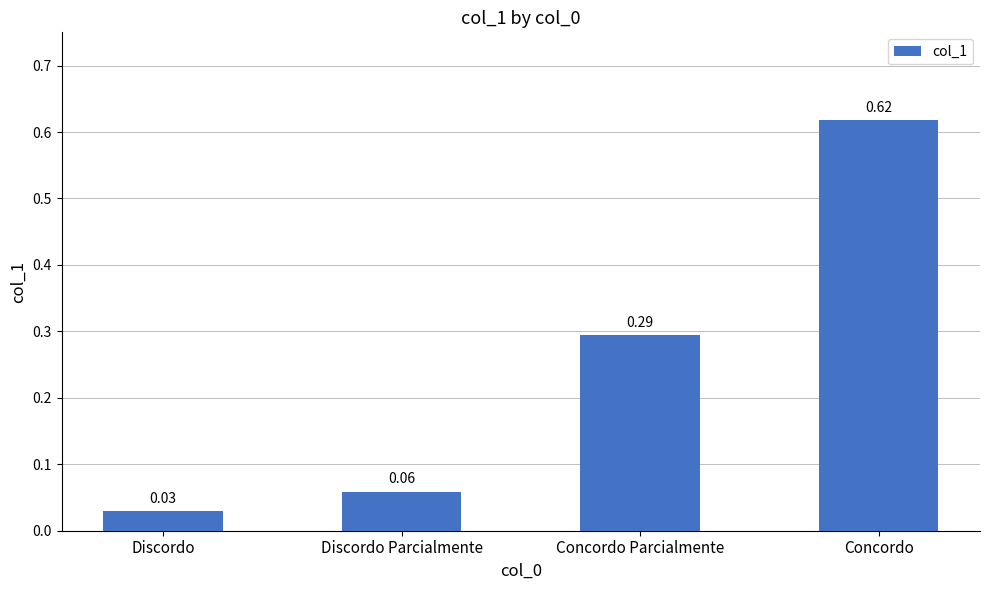

At which category does the chart reach its minimum across all series?

Discordo